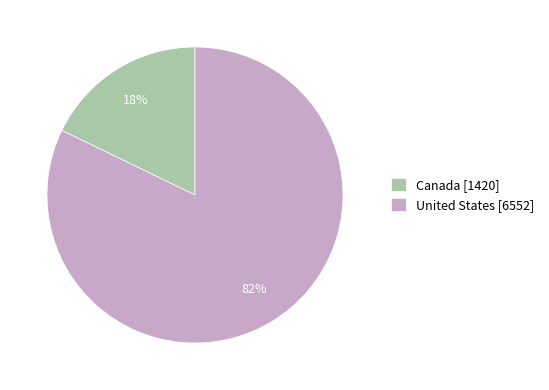

To the nearest percent, what is the combined percentage of Canada and United States?

100%